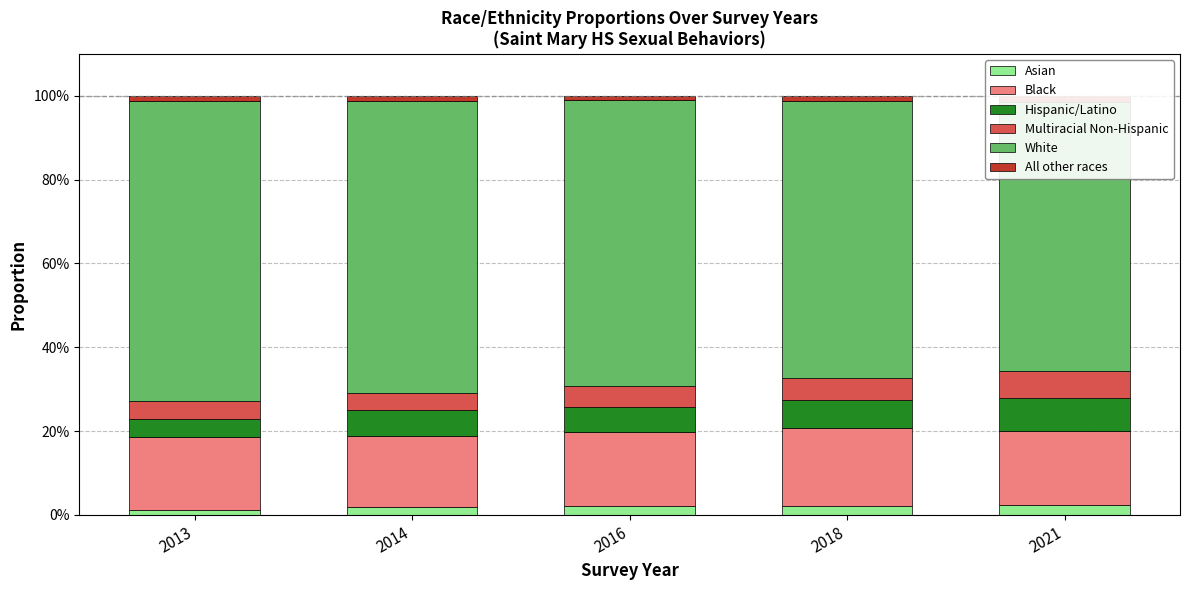

Is it true that All other races equals 0.0 at 2013?

False